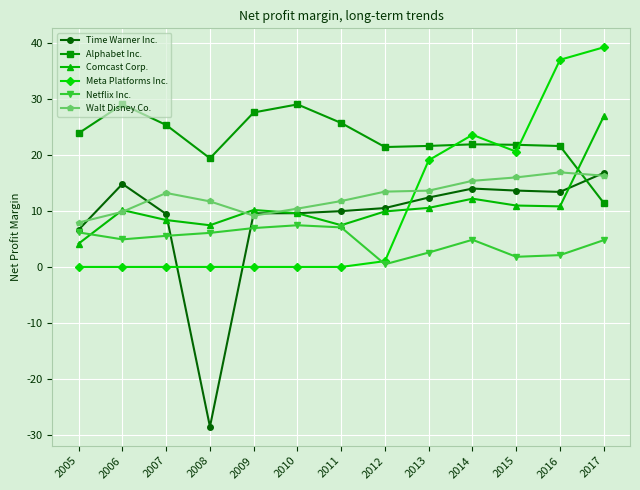

True or false: Netflix Inc. and Alphabet Inc. intersect in this chart.

False